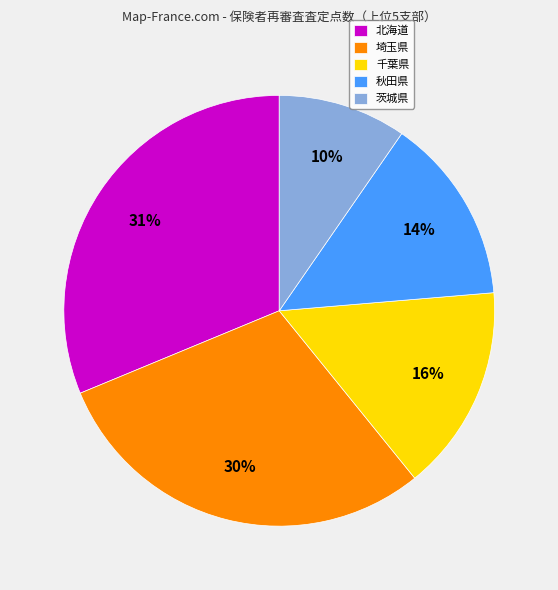

Combined, do 茨城県 and 埼玉県 account for over 50%?

No